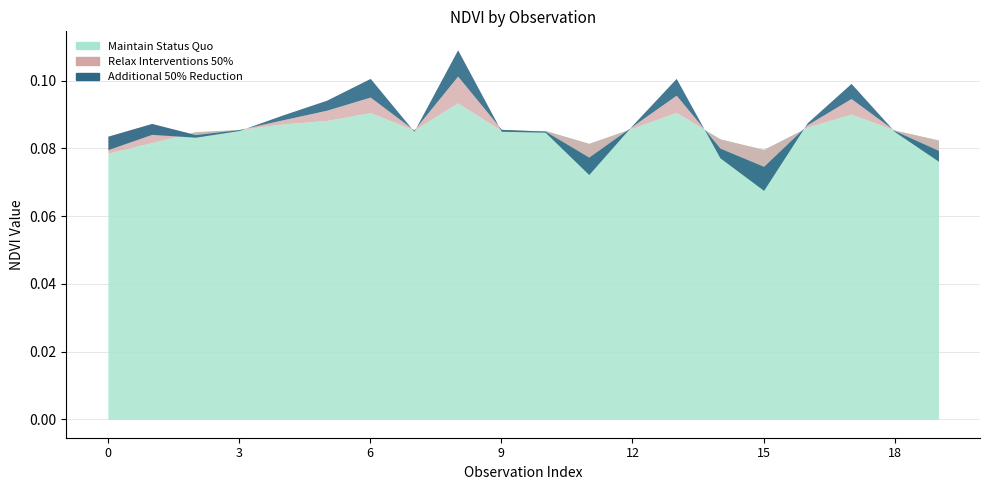

What are all the series names shown in the legend?

Maintain Status Quo, Relax Interventions 50%, Additional 50% Reduction